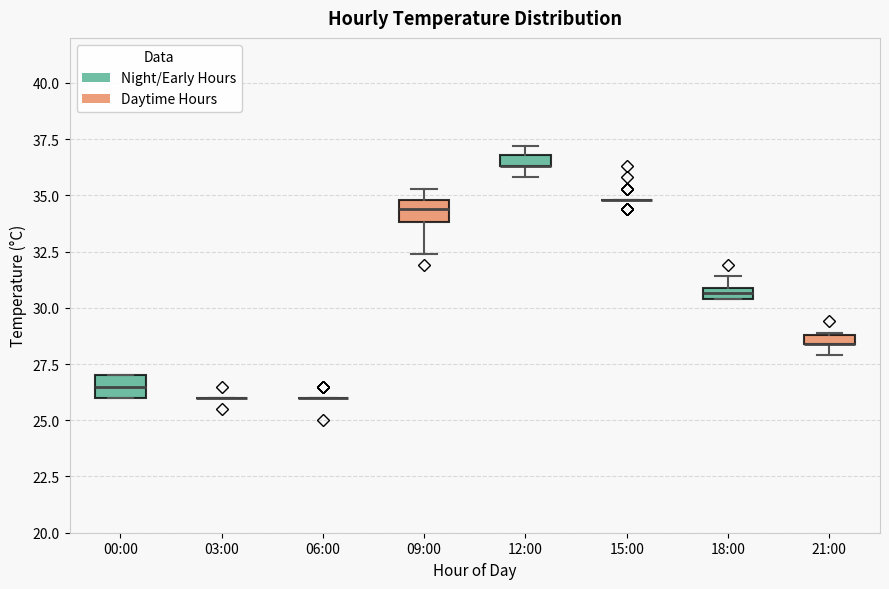

Where does the lower whisker of the box for 09:00 end on the y-axis? The values are not printed on the chart, so give them approximately, as read against the axis.

32.5